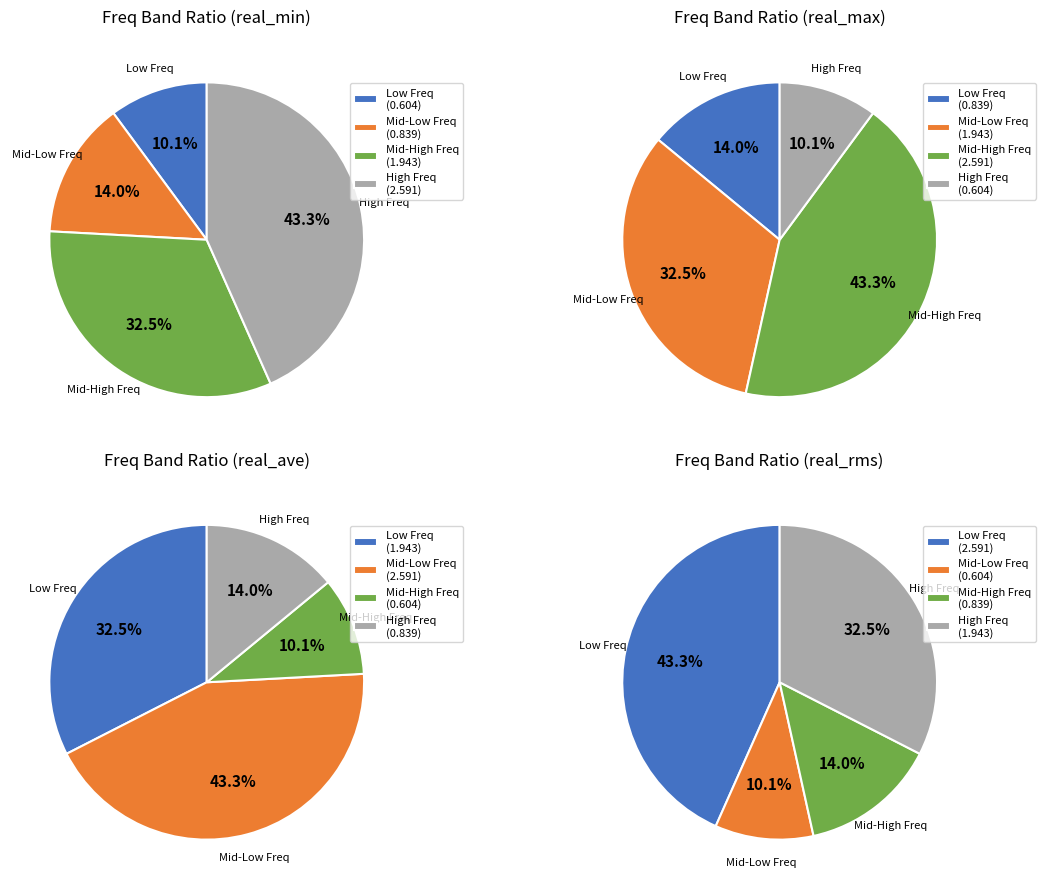

Which series has the widest spread of values?

real_max